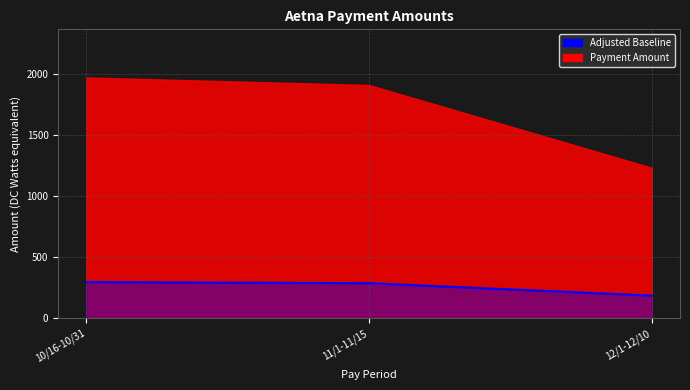

What is the sum of the values at 12/1-12/10 and 10/16-10/31?

480.8